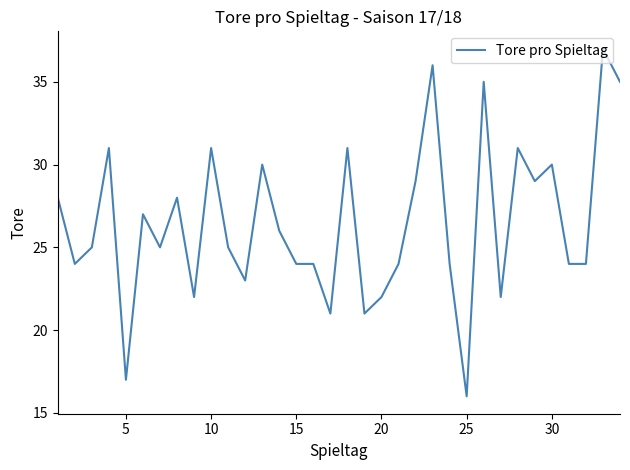

What is the difference between the maximum and minimum values?

21